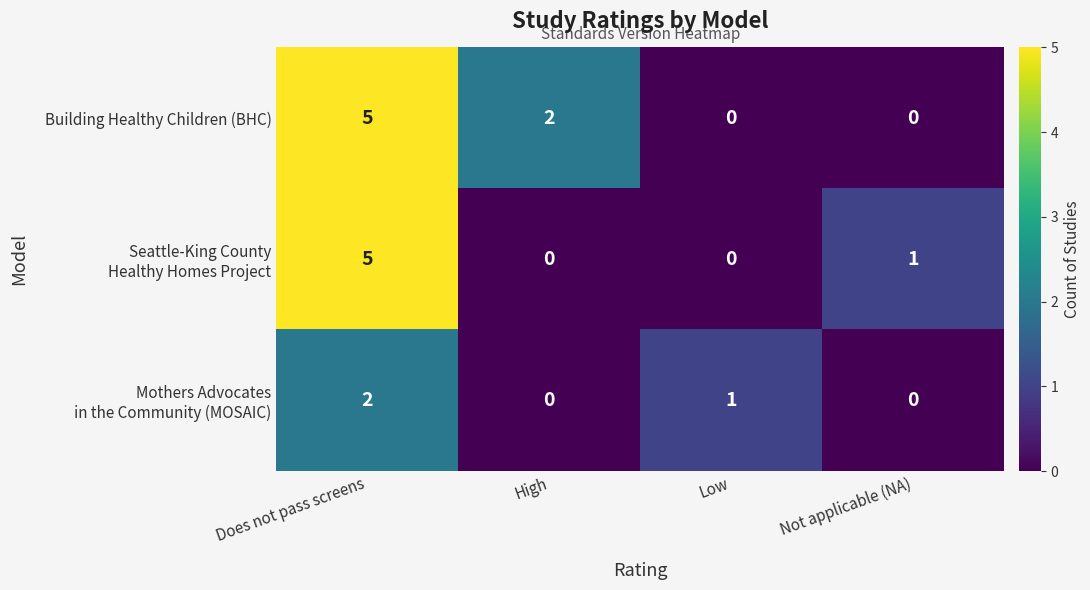

The value of Building Healthy Children (BHC) at Not applicable (NA) is 0. True or false?

True